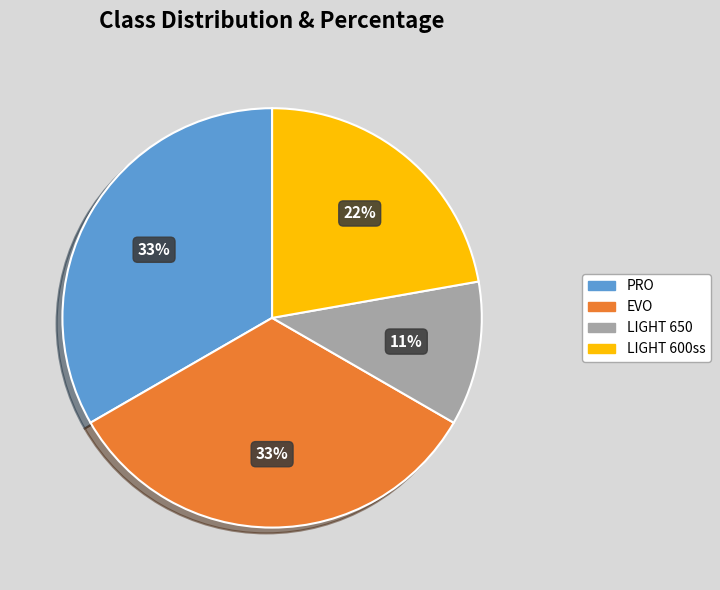

True or false: LIGHT 650 accounts for 19% of the total.

False